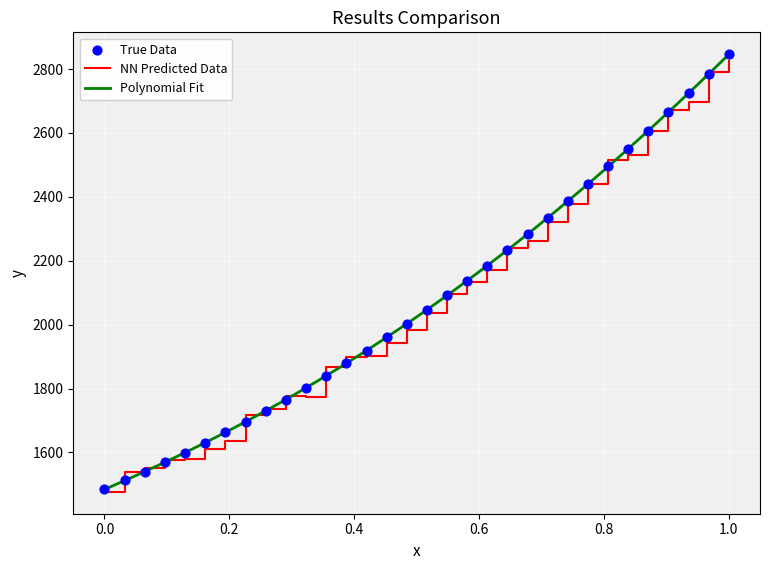

At how many categories does at least one series exceed 1596?

28